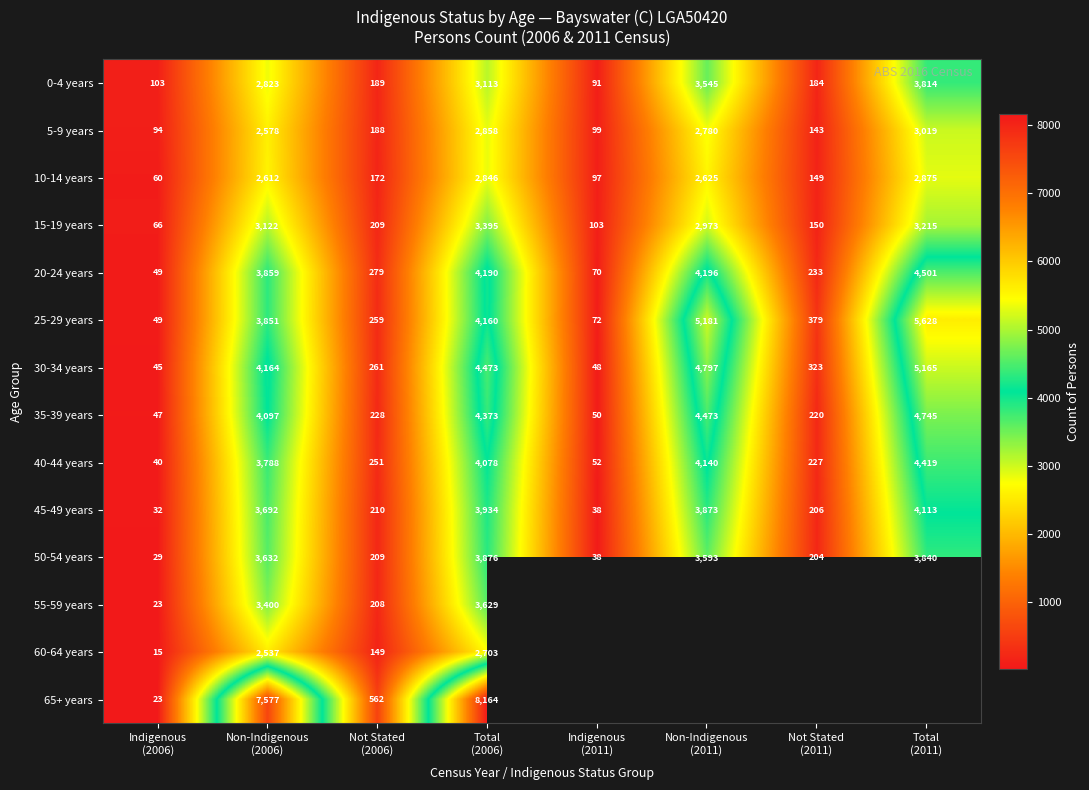

What is the difference between the maximum and minimum values in the 10-14 years series?

2815